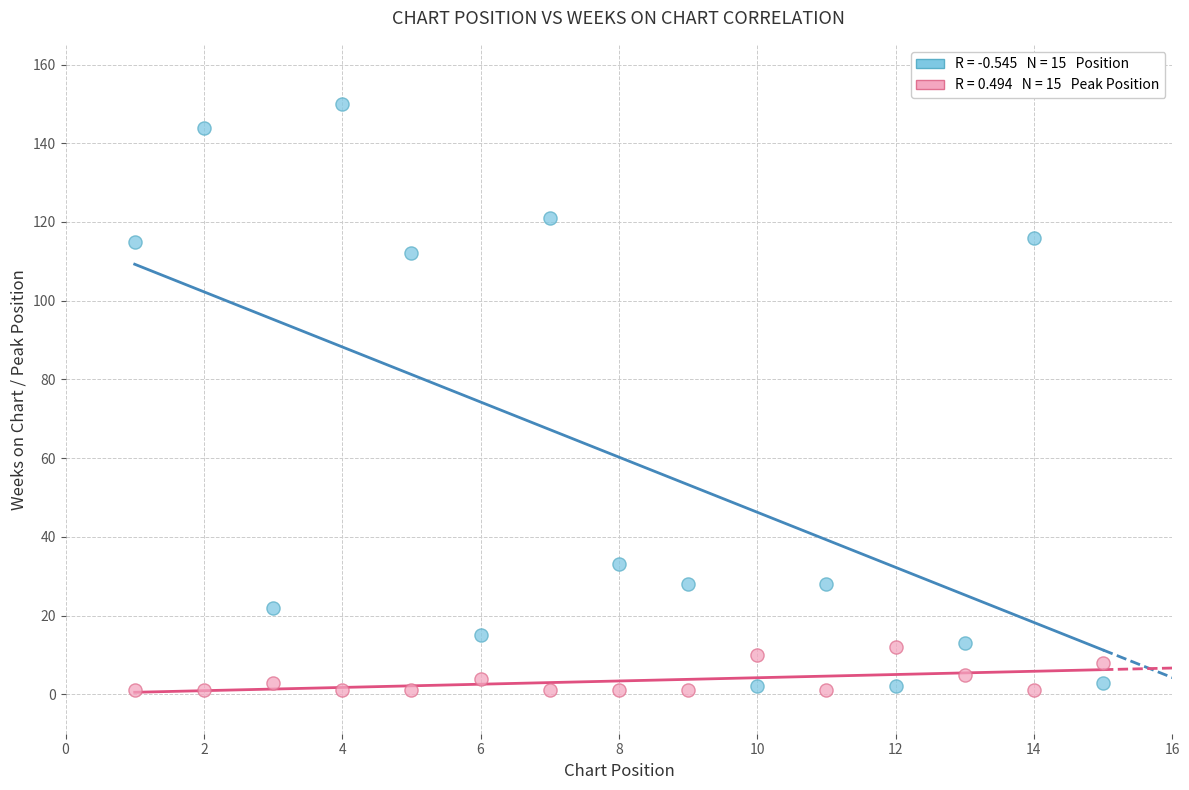

Across all series, what Y value is closest to 75?

112